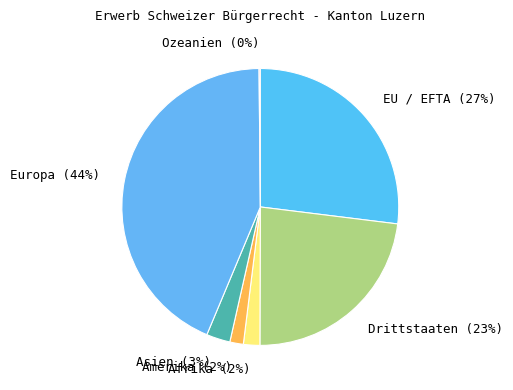

To the nearest percent, what portion does Afrika (2%) represent?

2%